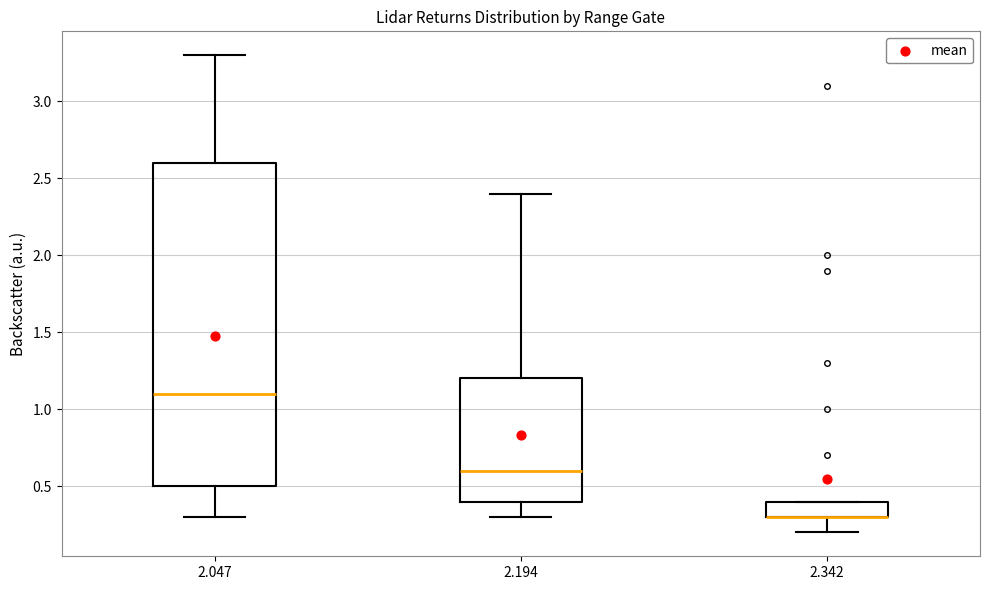

Reading left to right, read every box against the y-axis: the position of its median line, the range the box covers, and the ends of its whiskers. The values are not printed on the chart, so give them approximately, as read against the axis.

2.047: median 1.1, box 0.5 to 2.6, whiskers 0.3 to 3.3
2.194: median 0.6, box 0.4 to 1.2, whiskers 0.3 to 2.4
2.342: median 0.3 (drawn on the box's lower edge), box 0.3 to 0.4, whiskers 0.2 to 0.4